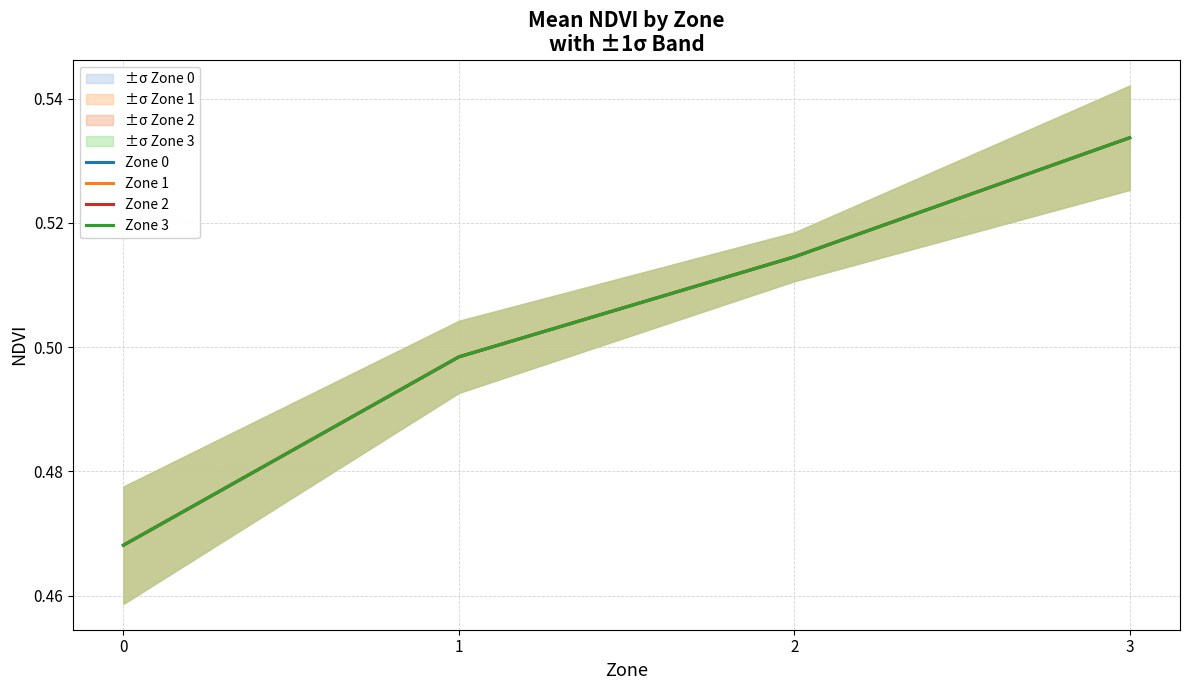

The Zone 3 series shows 0.1 at 2. True or false?

False